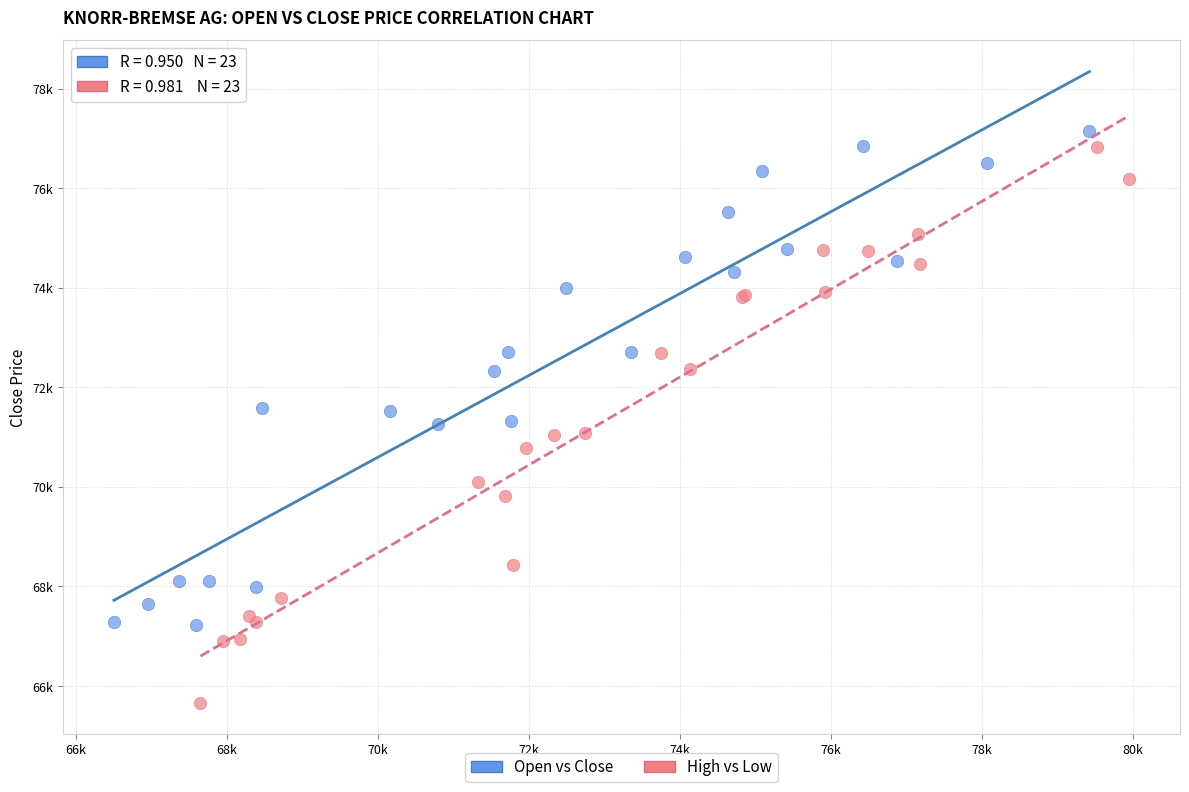

Which series has the largest Y range (max minus min)?

High vs Low